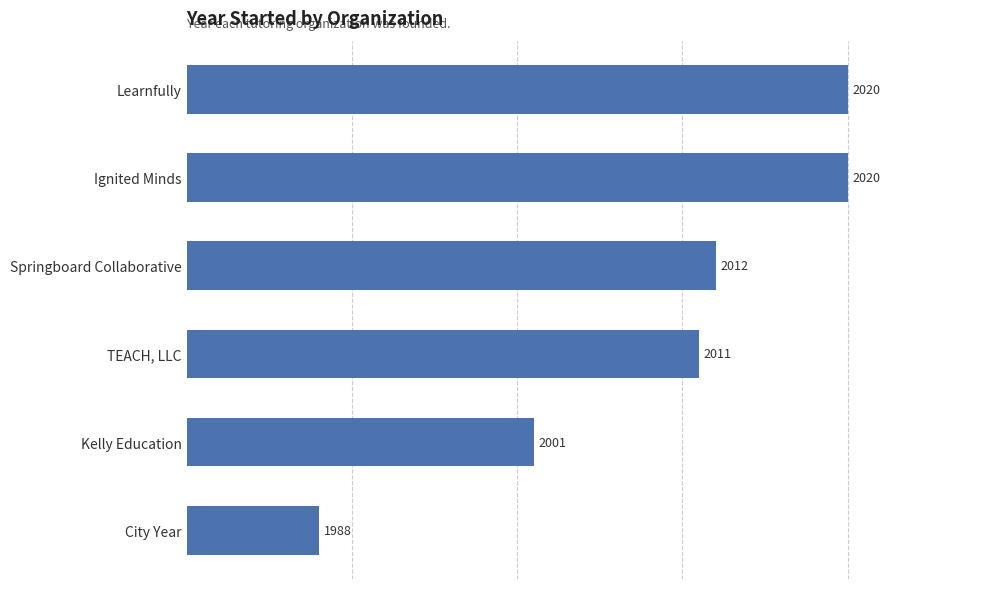

The value at TEACH, LLC is 2011. True or false?

True